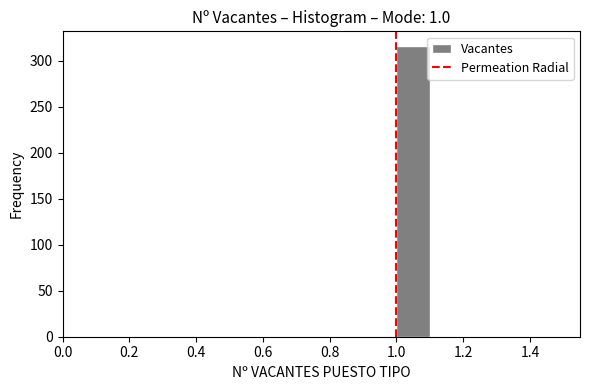

Over which range of the x-axis is the bar tallest?

1.0 to 1.1